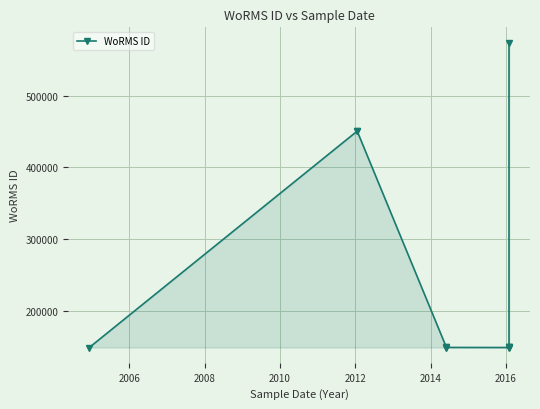

Where does the data first go above 149073?

2006